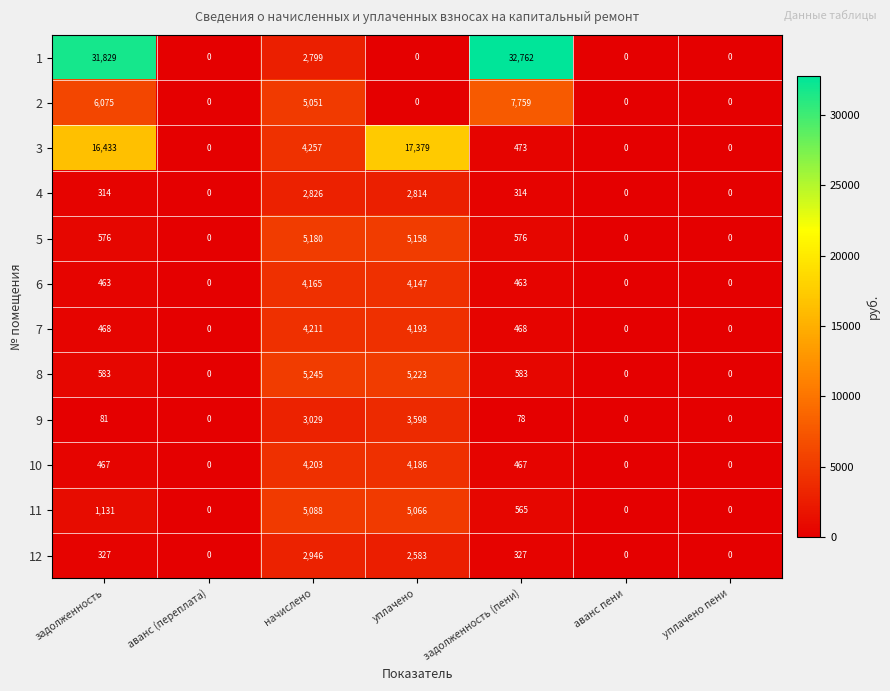

What is the difference between the maximum and minimum values in the 10 series?

4203